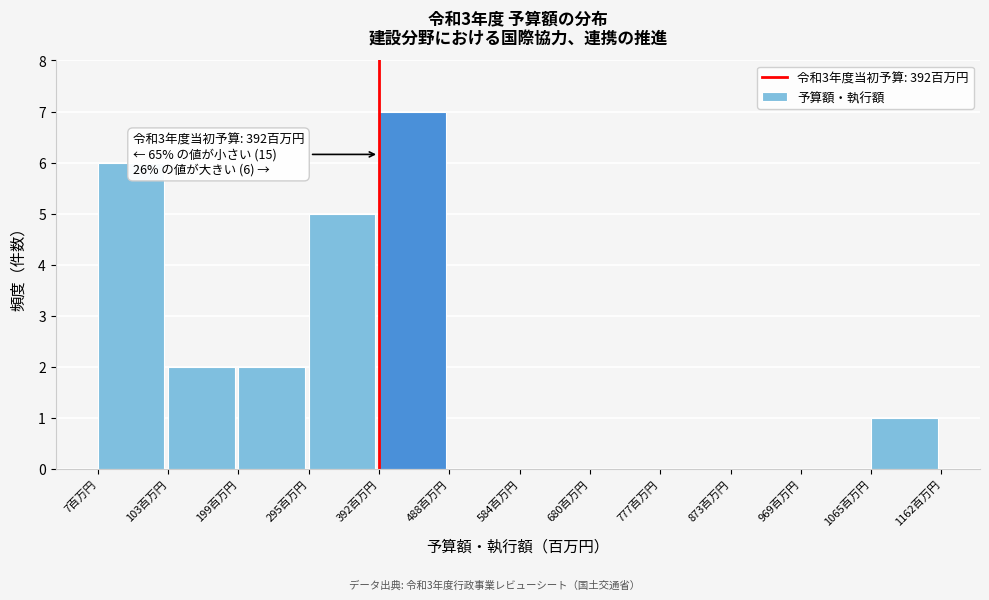

Which range on the x-axis has the tallest bar?

390 to 490